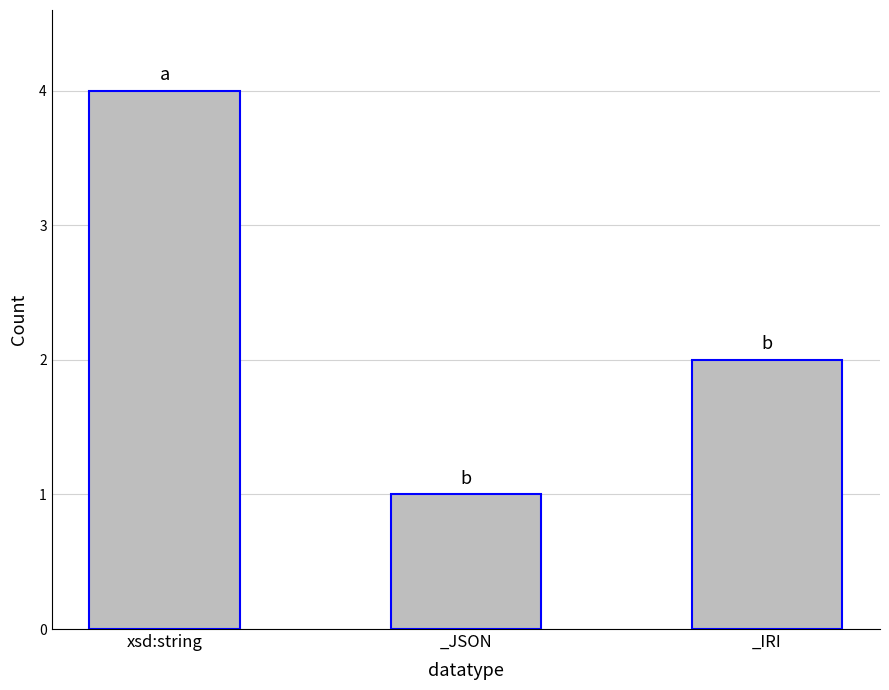

What is the ratio of the value at _JSON to the value at _IRI?

0.5